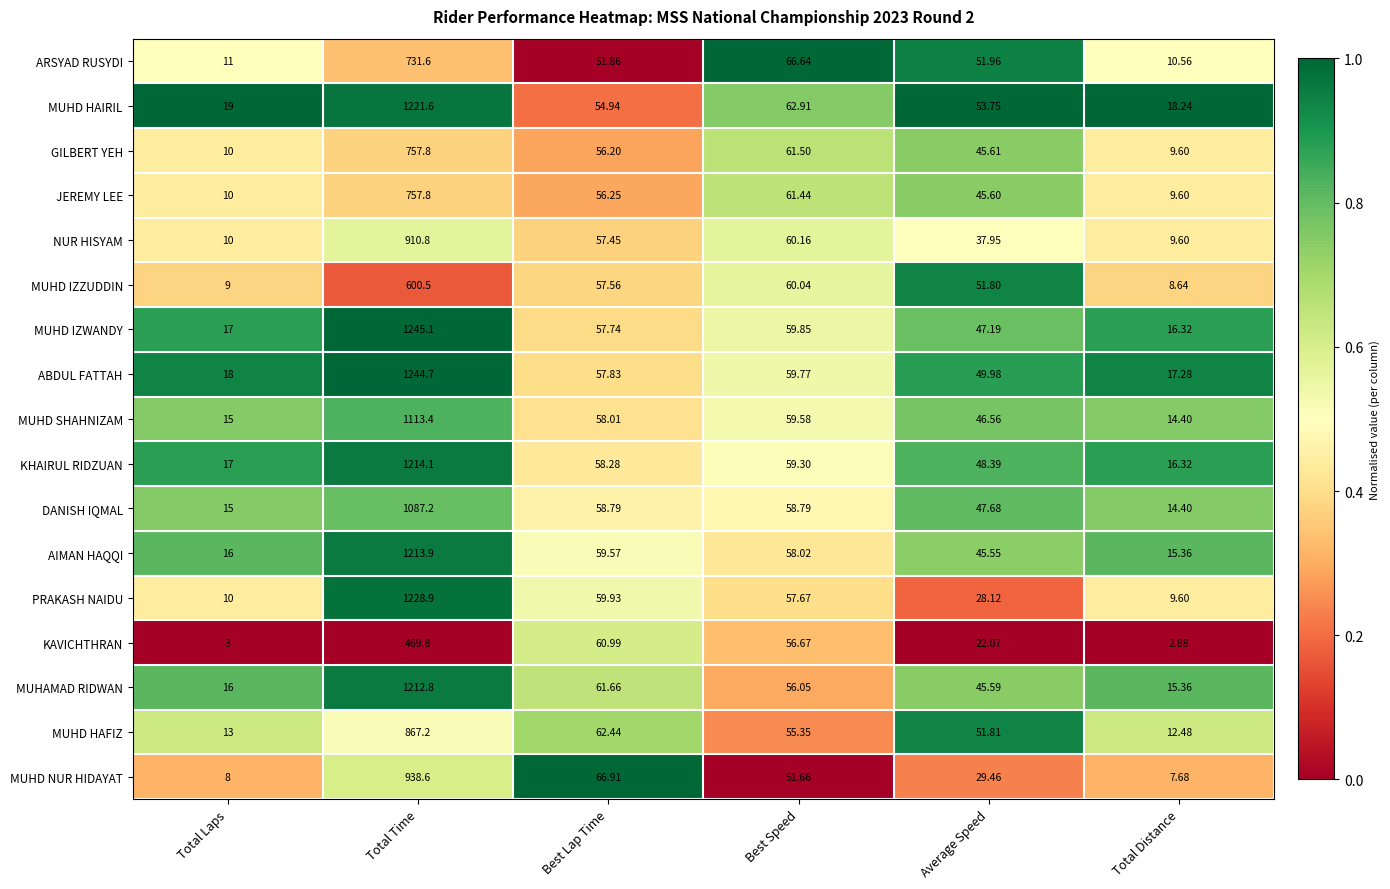

Rank the series at Average Speed from highest to lowest value.

MUHD HAIRIL, ARSYAD RUSYDI, MUHD HAFIZ, MUHD IZZUDDIN, ABDUL FATTAH, KHAIRUL RIDZUAN, DANISH IQMAL, MUHD IZWANDY, MUHD SHAHNIZAM, GILBERT YEH, JEREMY LEE, MUHAMAD RIDWAN, AIMAN HAQQI, NUR HISYAM, MUHD NUR HIDAYAT, PRAKASH NAIDU, KAVICHTHRAN